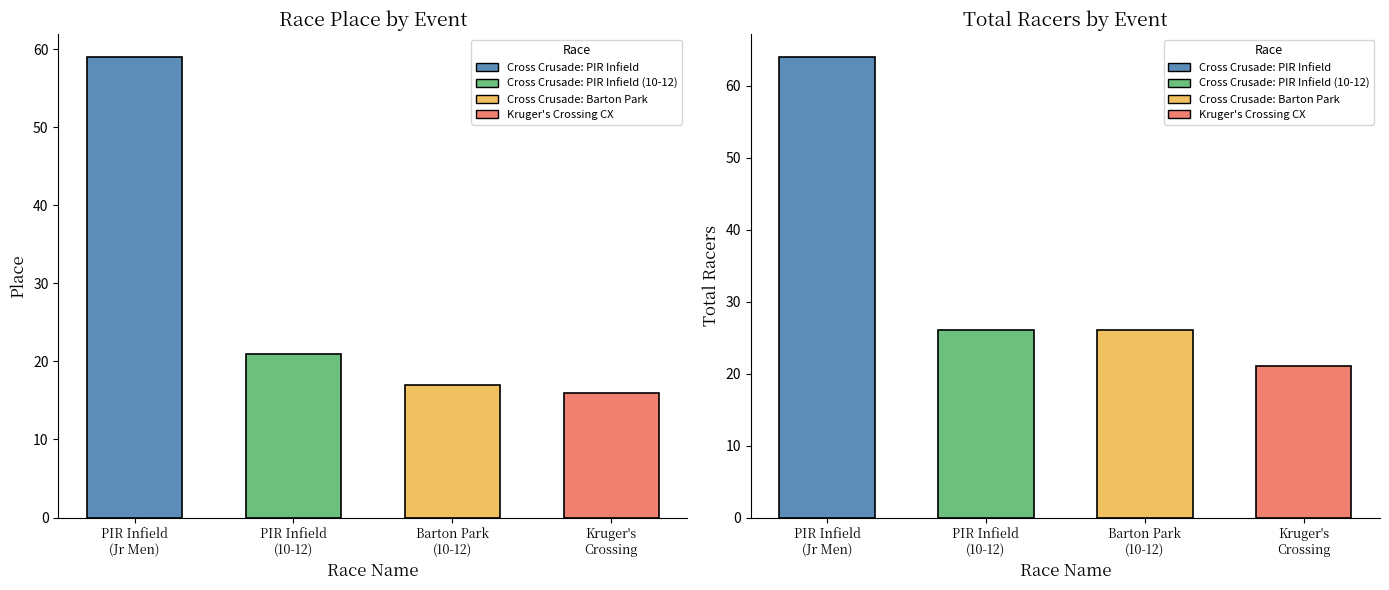

What is the total value across all series at Kruger's Crossing?

37